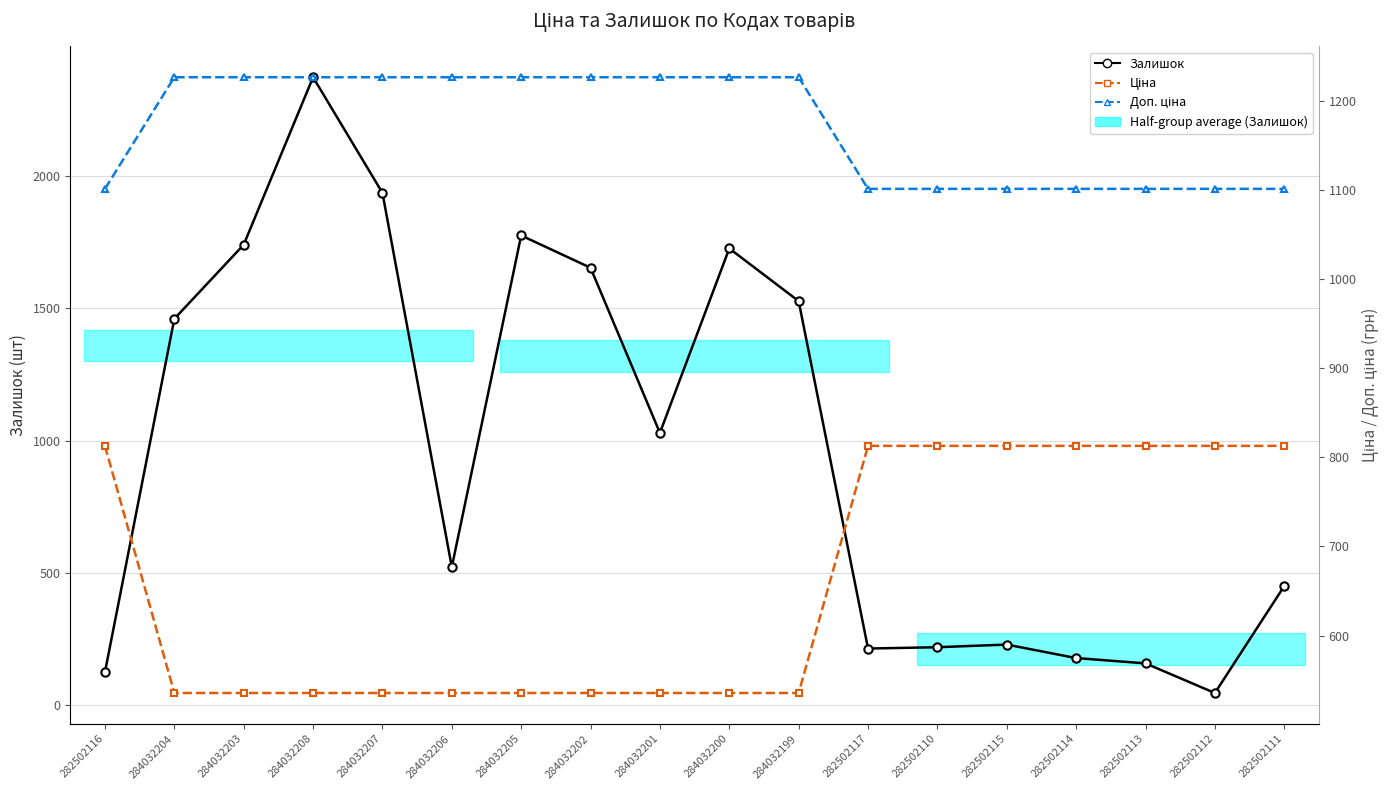

What are all the series names shown in the legend?

Залишок, Ціна, Доп. ціна